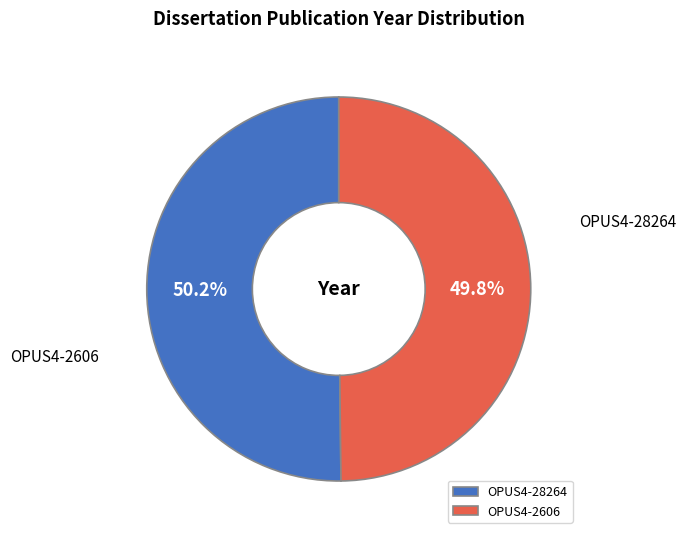

How many segments does this pie chart have?

2